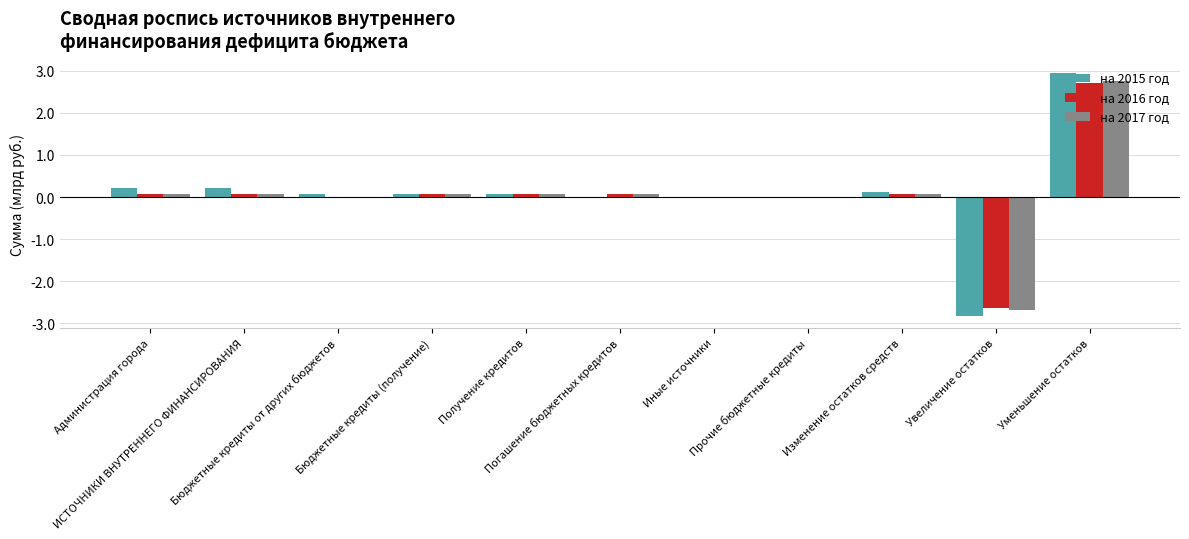

What is the greatest value displayed?

2.9